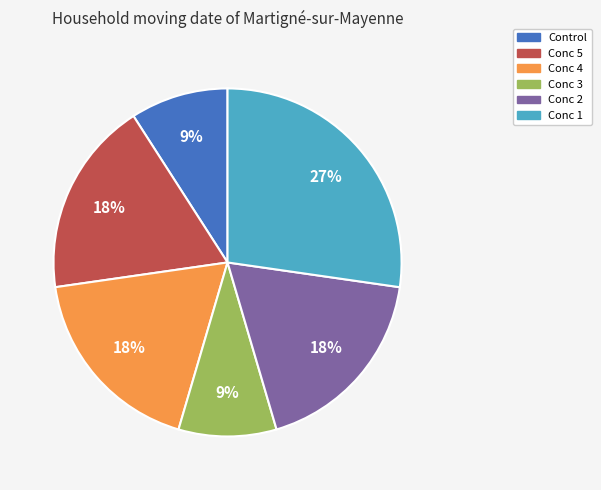

Count the number of slices in the pie.

6